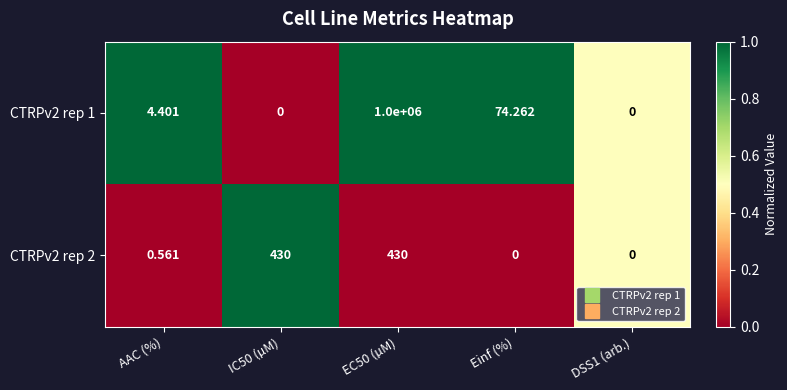

Is the value of CTRPv2 rep 1 at DSS1 (arb.) greater than the value of CTRPv2 rep 2 at EC50 (µM)?

No